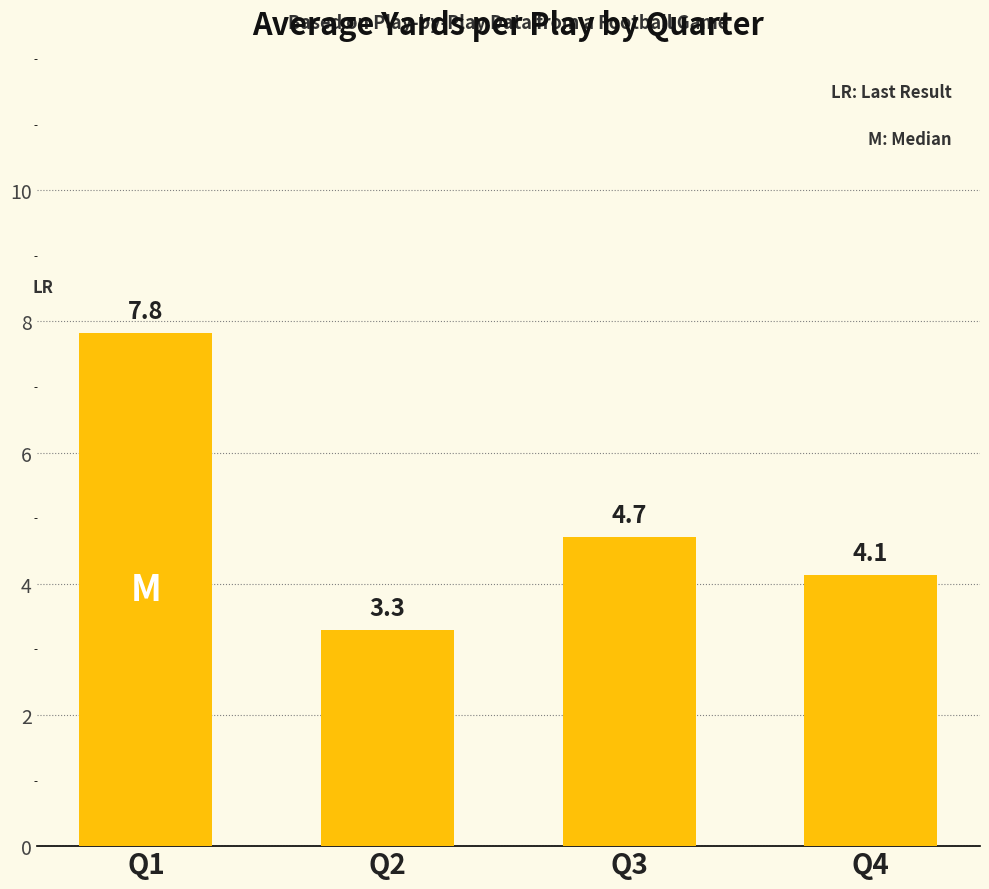

Is it true that the value at Q1 is 7.8?

True